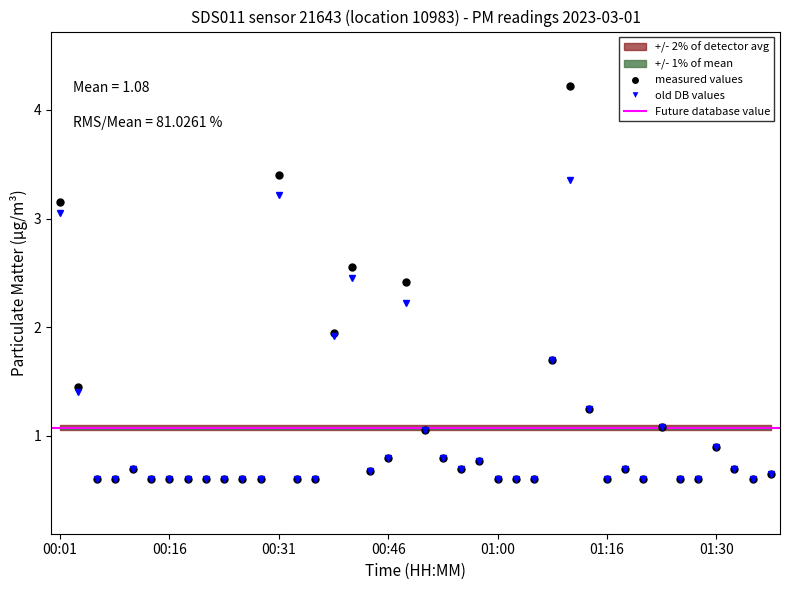

True or false: P1 and P2 intersect in this chart.

False